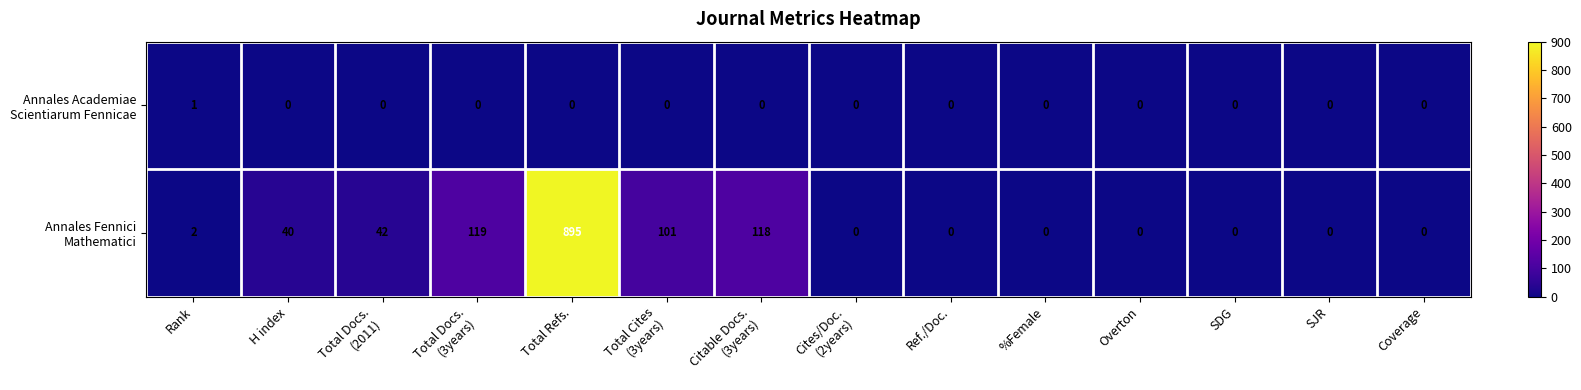

At which category is the sum across all series the highest?

Total Refs.